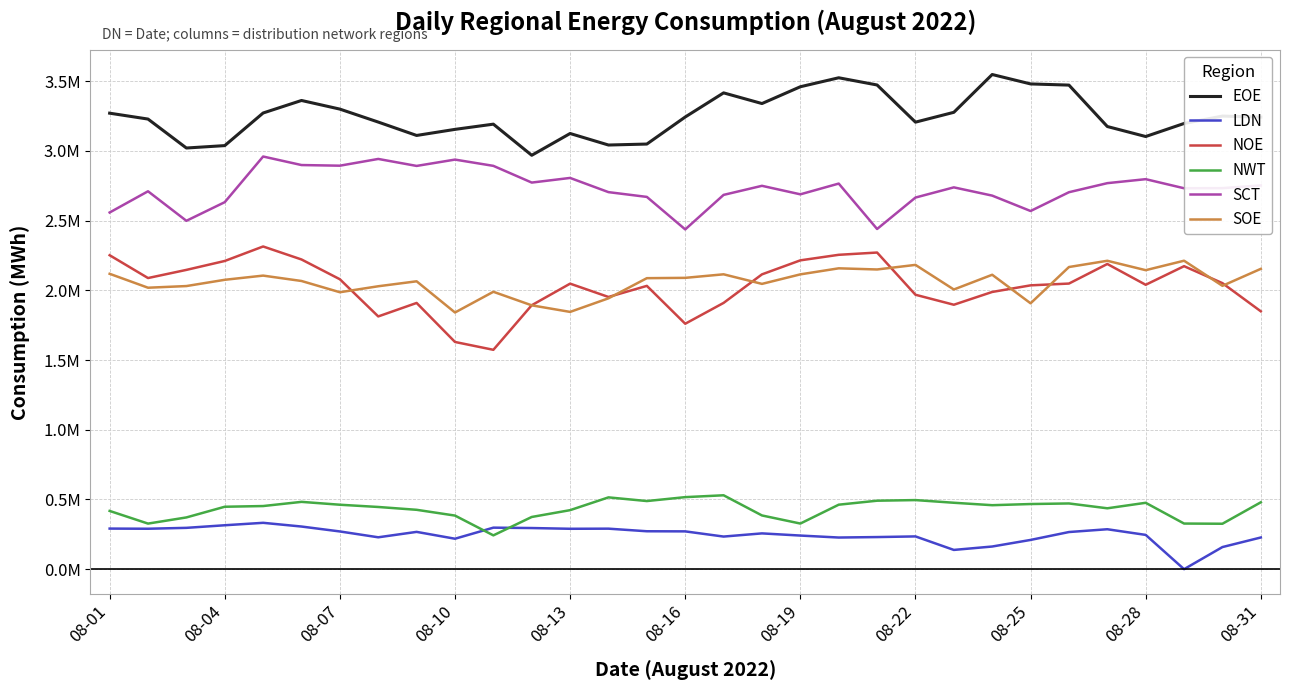

List the series in order of their peak value, lowest first.

LDN, NWT, SOE, NOE, SCT, EOE